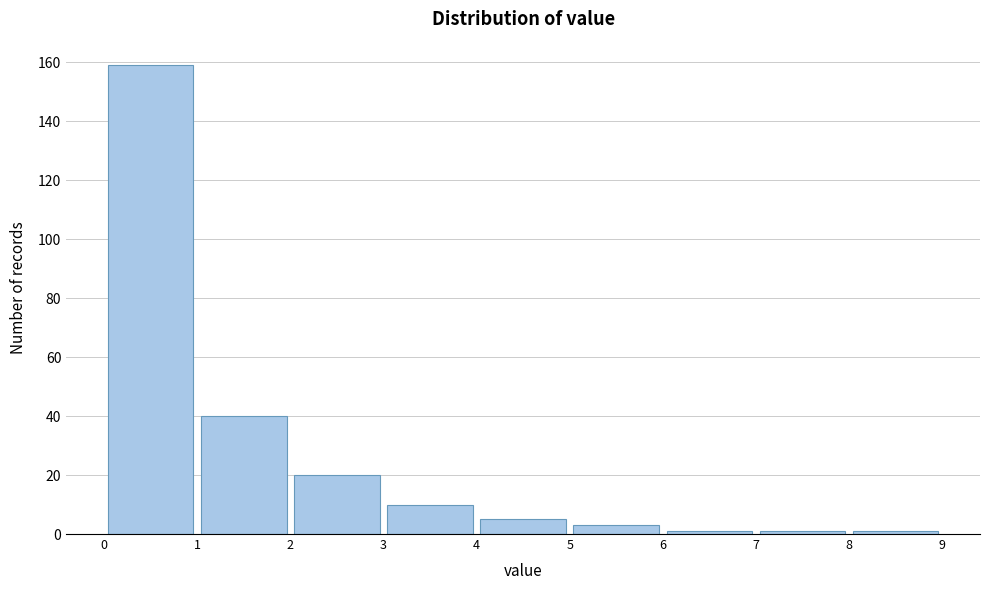

Reading left to right, list every bar in this chart as the range it spans on the x-axis followed by its height. The values are not printed on the chart, so give them approximately, as read against the axis.

0 to 1: 160
1 to 2: 40
2 to 3: 20
3 to 4: 10
4 to 5: 6
5 to 6: 4
6 to 7: under 2
7 to 8: under 2
8 to 9: under 2